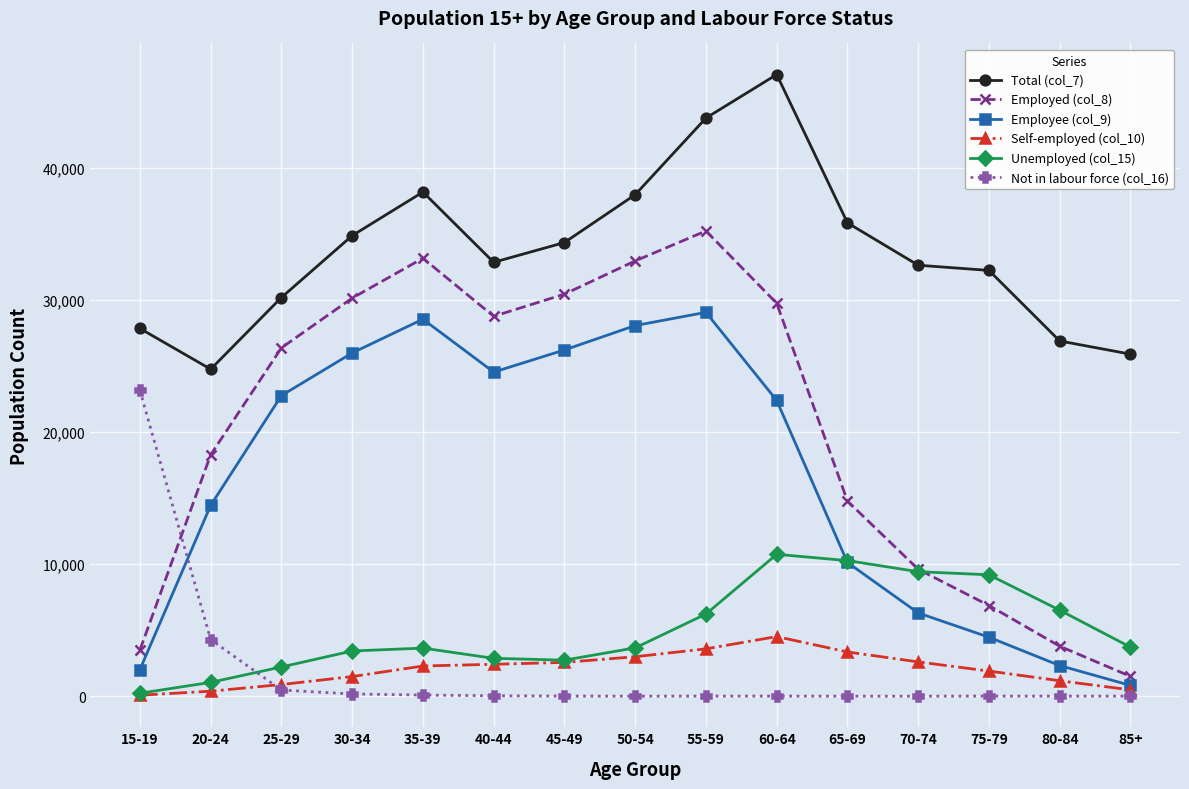

What is the difference between the second highest and second lowest values in the Unemployed (col_15) series?

9225